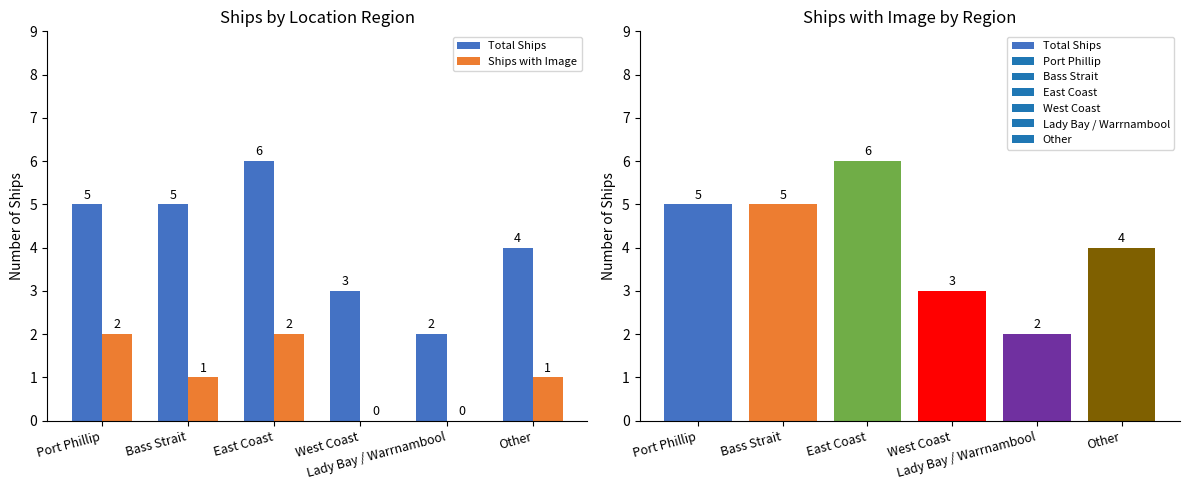

Is the value of Ships with Image at Other greater than the value of Total Ships at Lady Bay / Warrnambool?

No